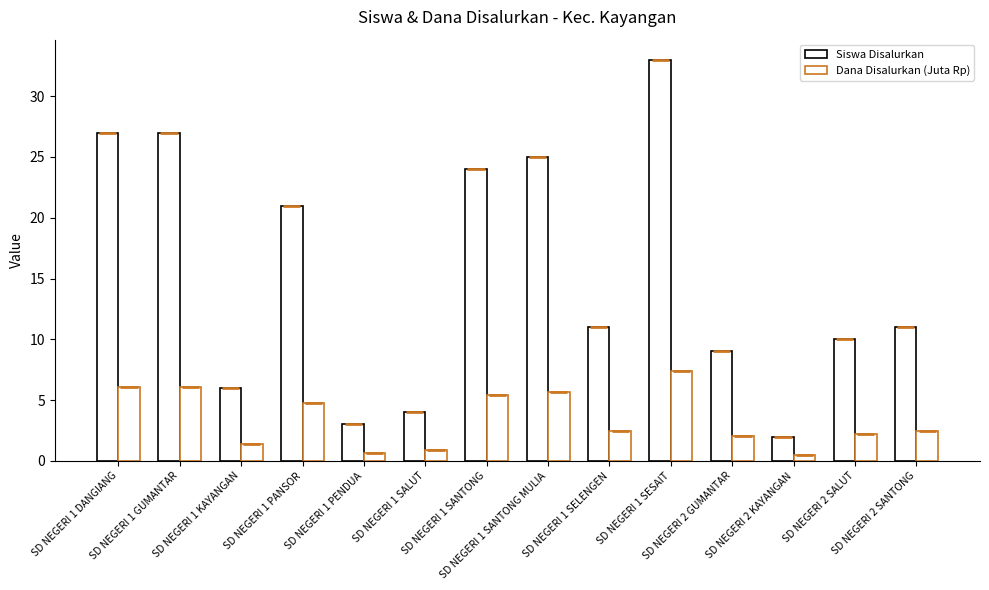

At which category is the sum across all series the highest?

SD NEGERI 1 SESAIT